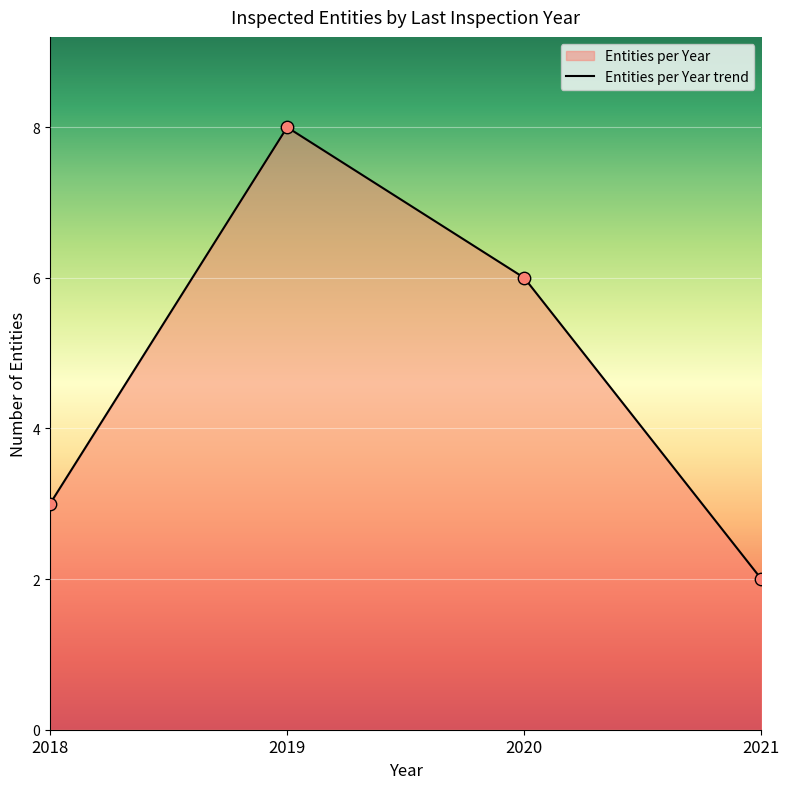

Between 2019 and 2019, which is larger?

2019